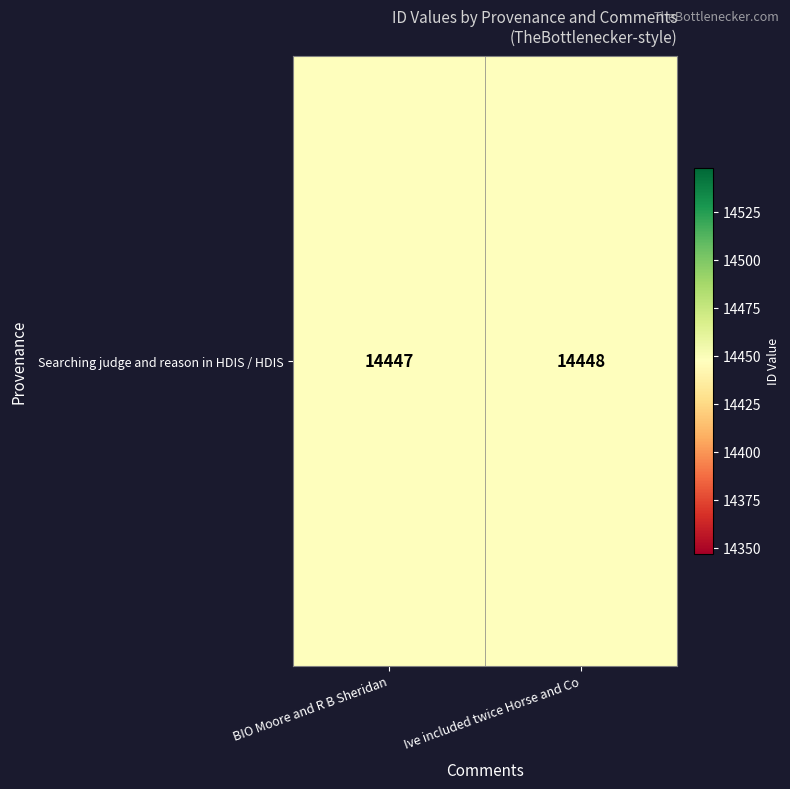

What value does the data have at BIO Moore and R B Sheridan?

14447